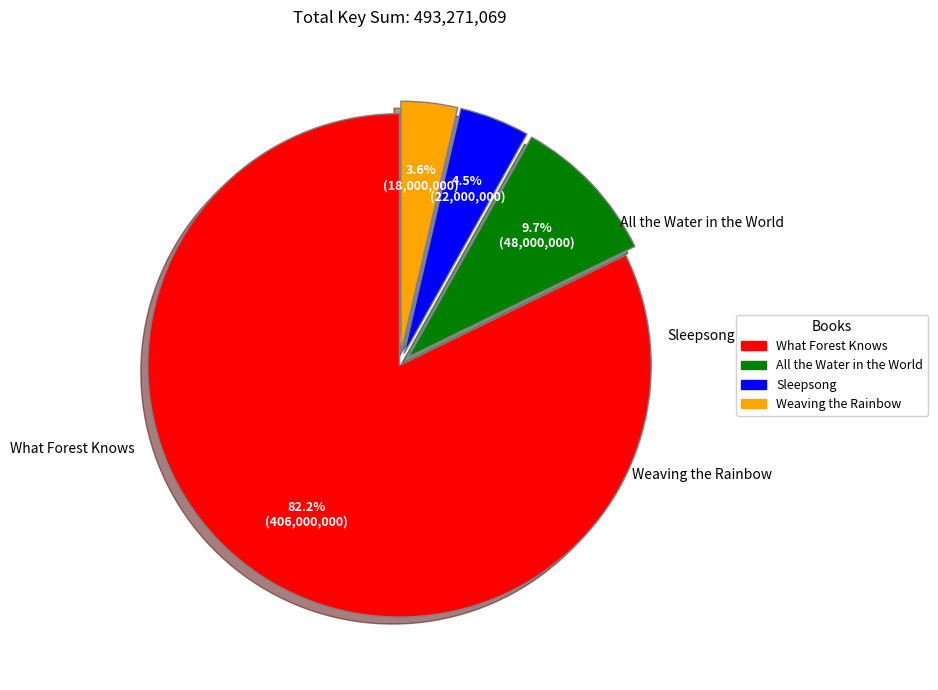

What is the ratio of the value at What Forest Knows to the value at All the Water in the World?

8.5